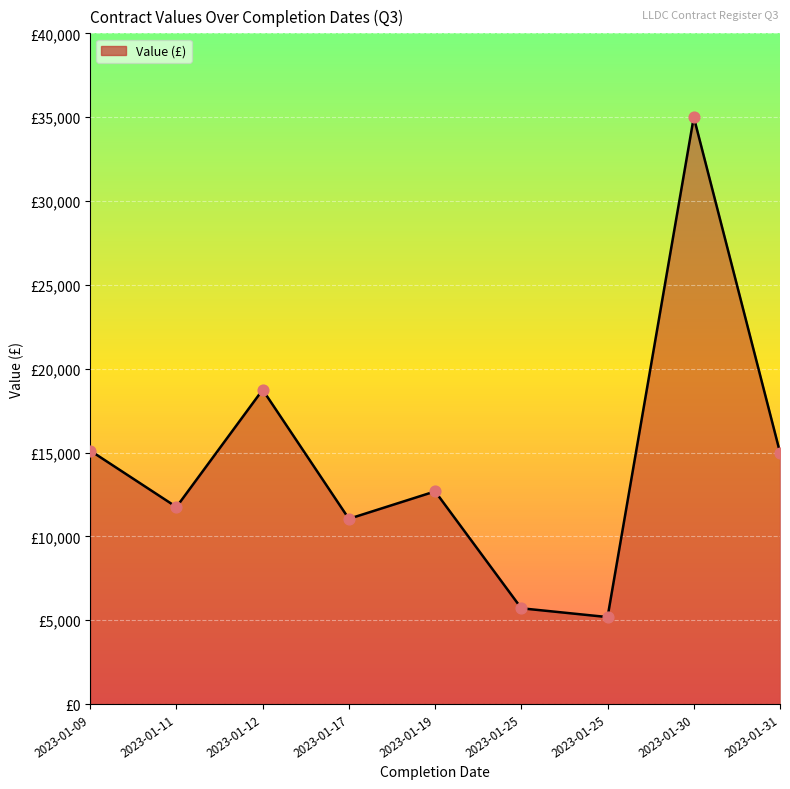

What is the ratio of the value at 2023-01-30 to the value at 2023-01-25?

6.1